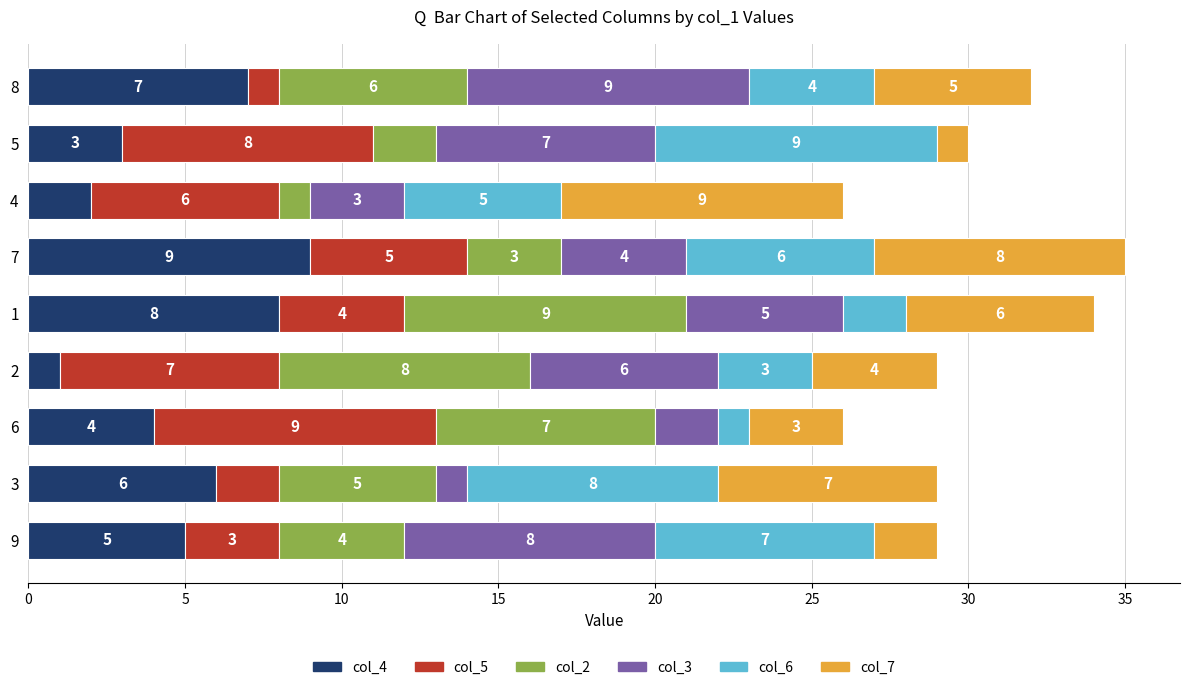

What is the total value across all series at 5?

30